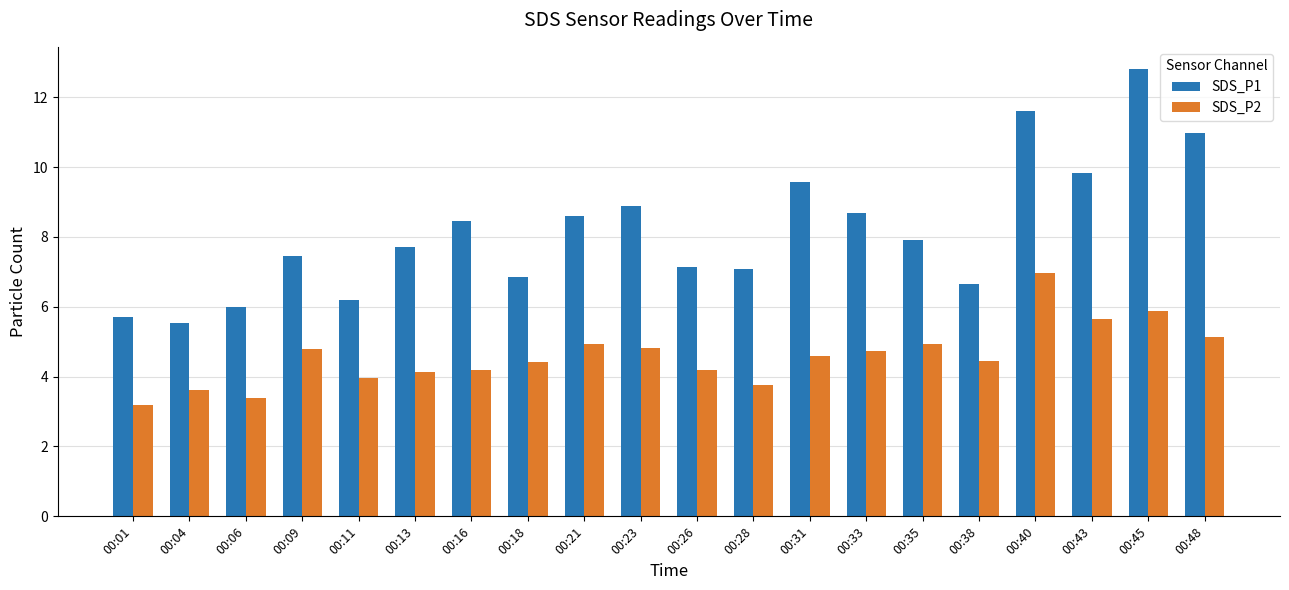

Is the value of SDS_P2 at 00:18 greater than the value of SDS_P1 at 00:09?

No